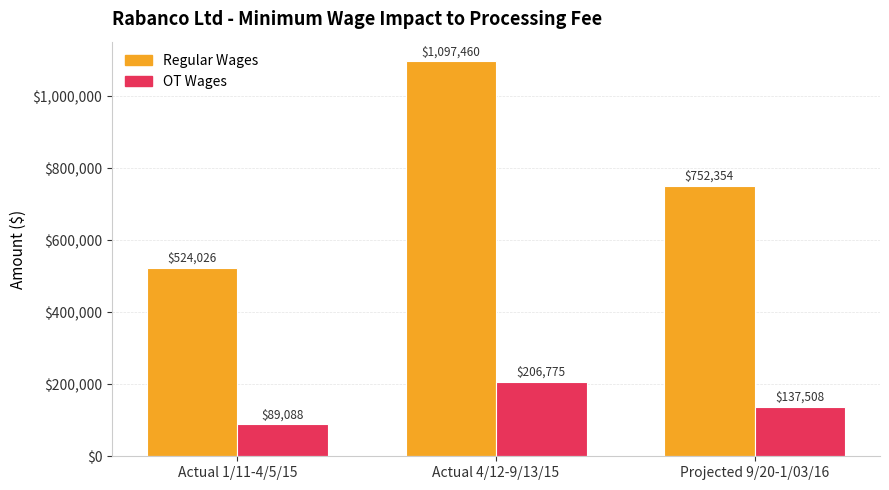

Is it true that Regular Wages equals 1097460.1 at Actual 4/12-9/13/15?

True